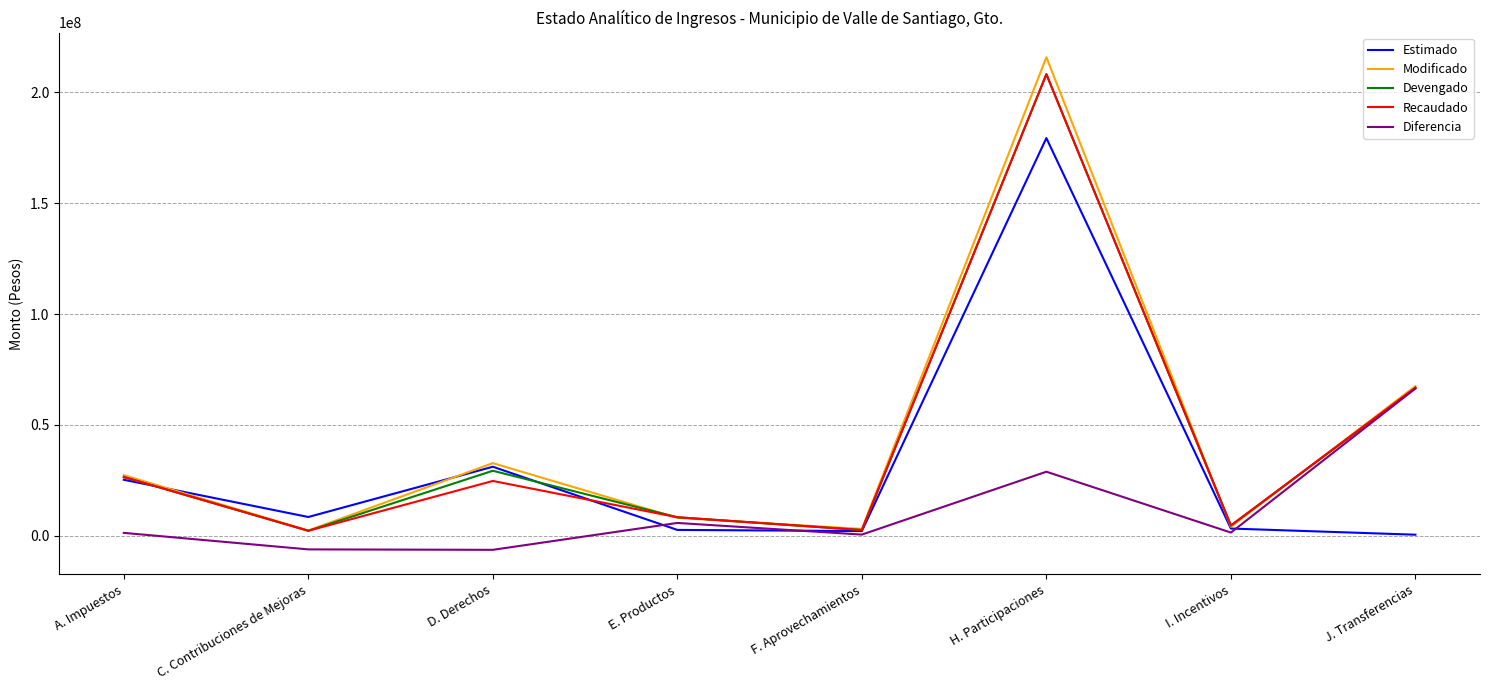

The Devengado series shows 29264334.4 at D. Derechos. True or false?

True